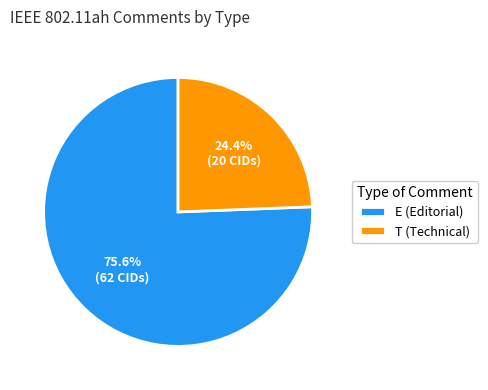

Which category has the smallest portion of the pie?

T